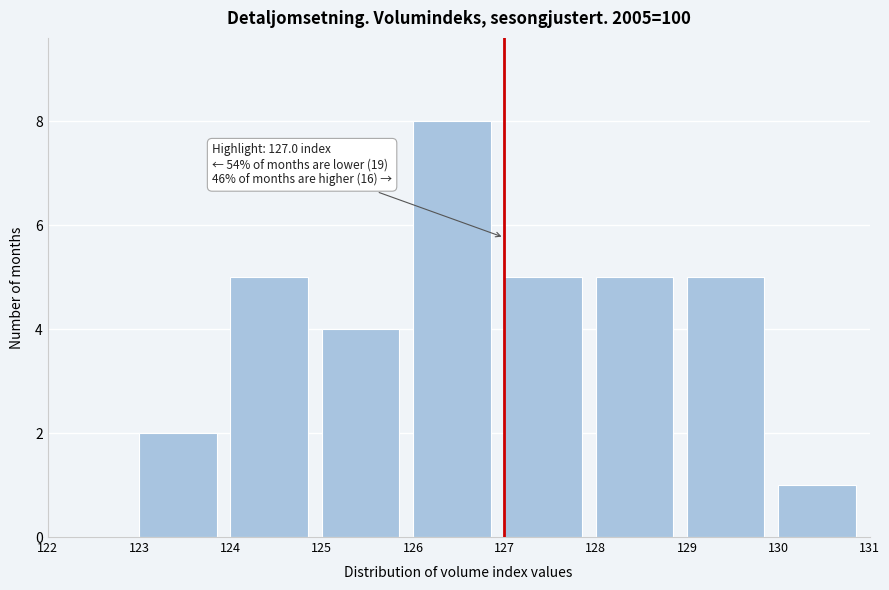

Over which range of the x-axis is the bar tallest?

126 to 127